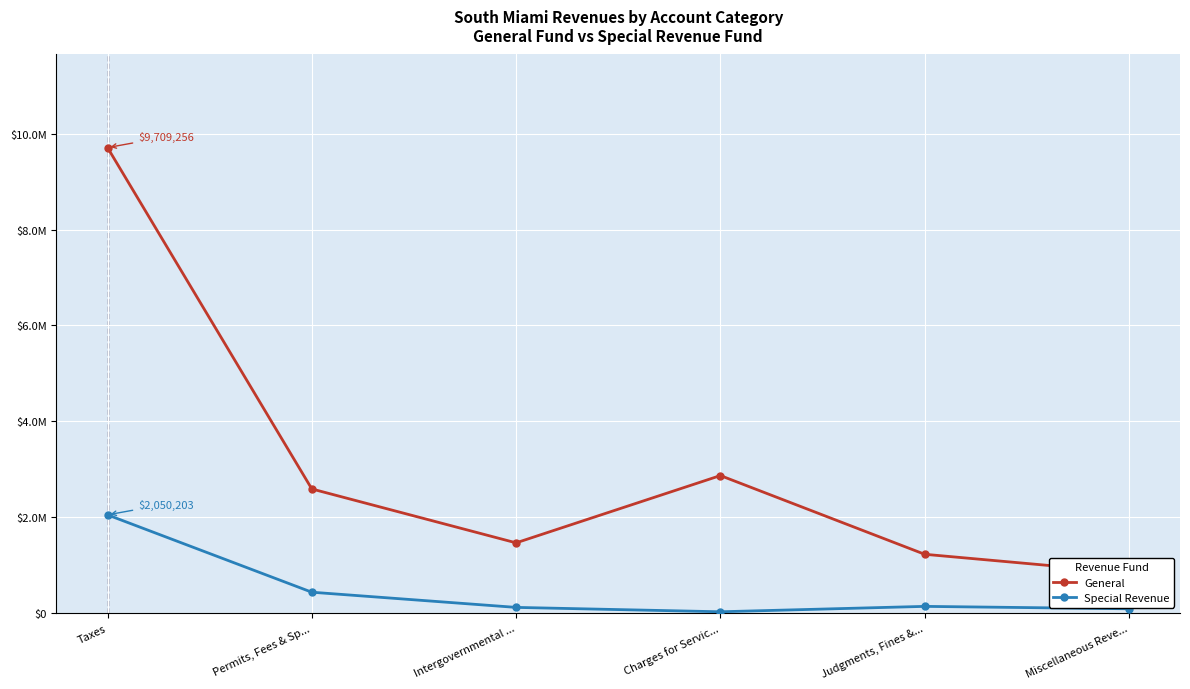

Which label corresponds to the largest value in the chart?

Taxes